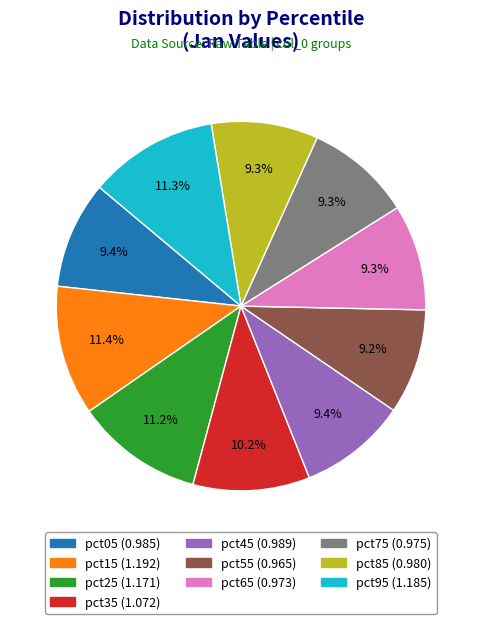

Is there a majority slice in this chart?

No